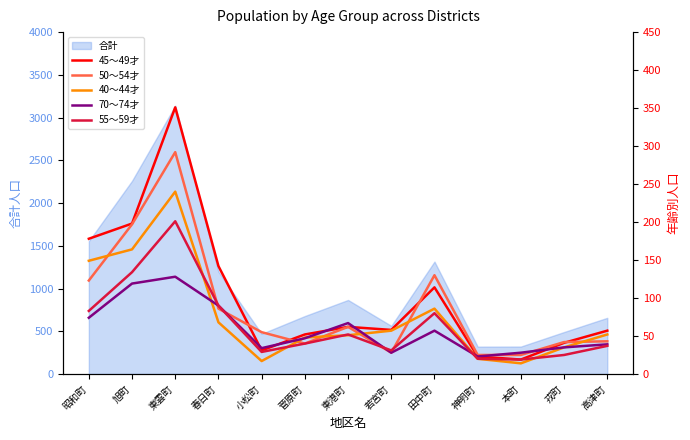

Which series has the widest spread of values?

45～49才